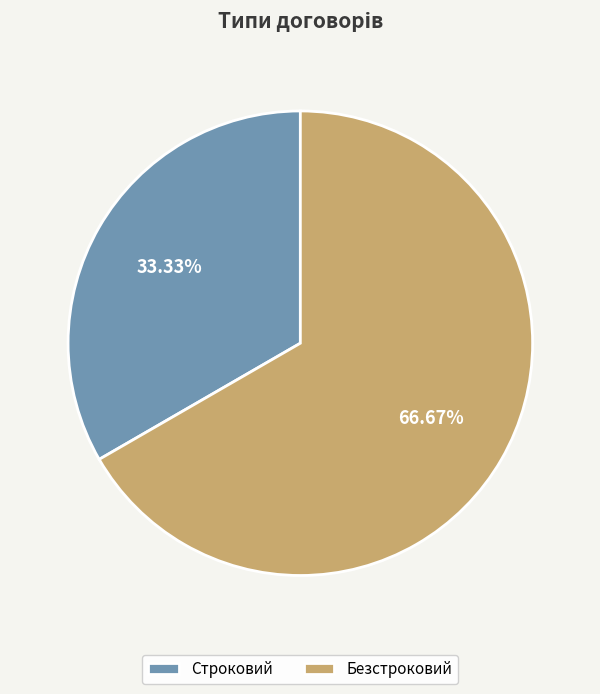

Rank the categories by value from lowest to highest.

Строковий, Безстроковий